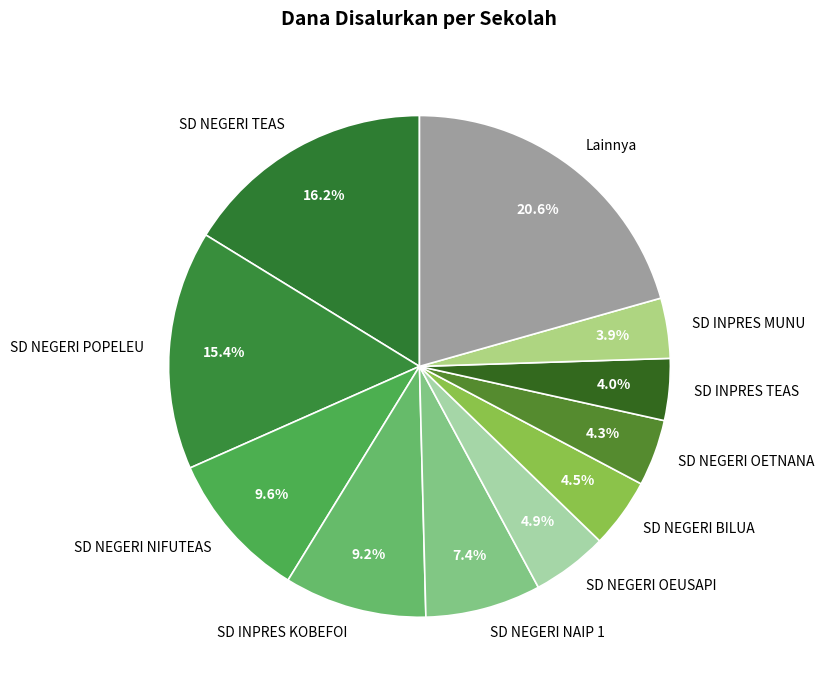

What is the largest slice in the pie chart?

Lainnya